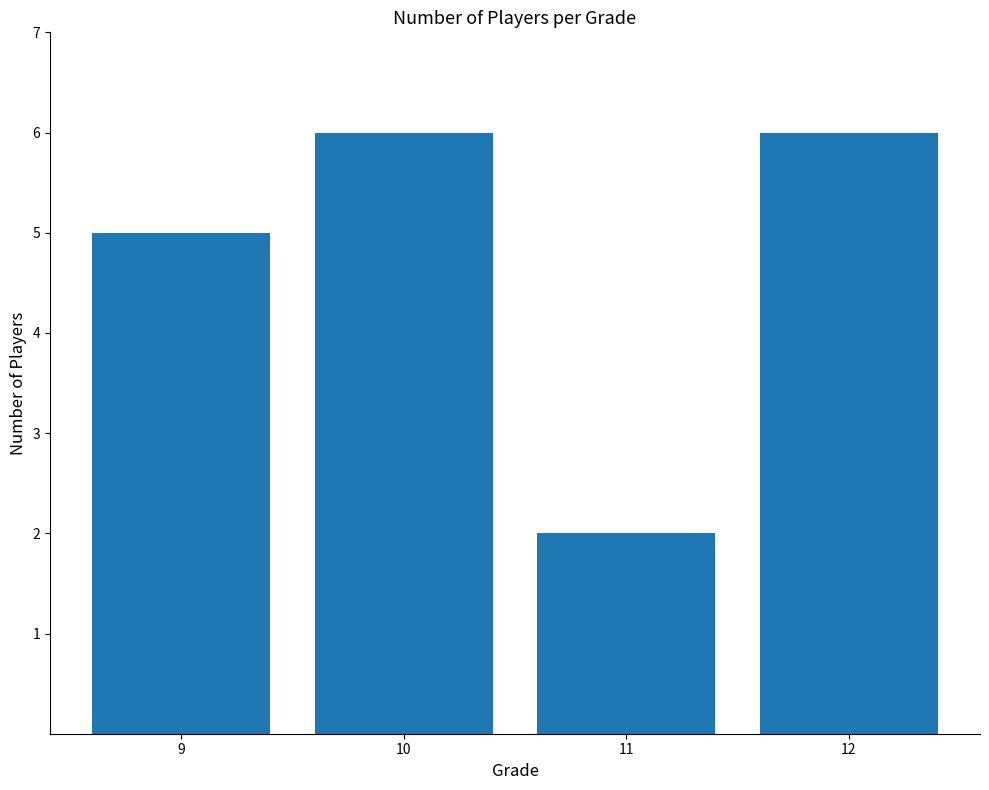

Is it true that the value at 9 is 5?

True